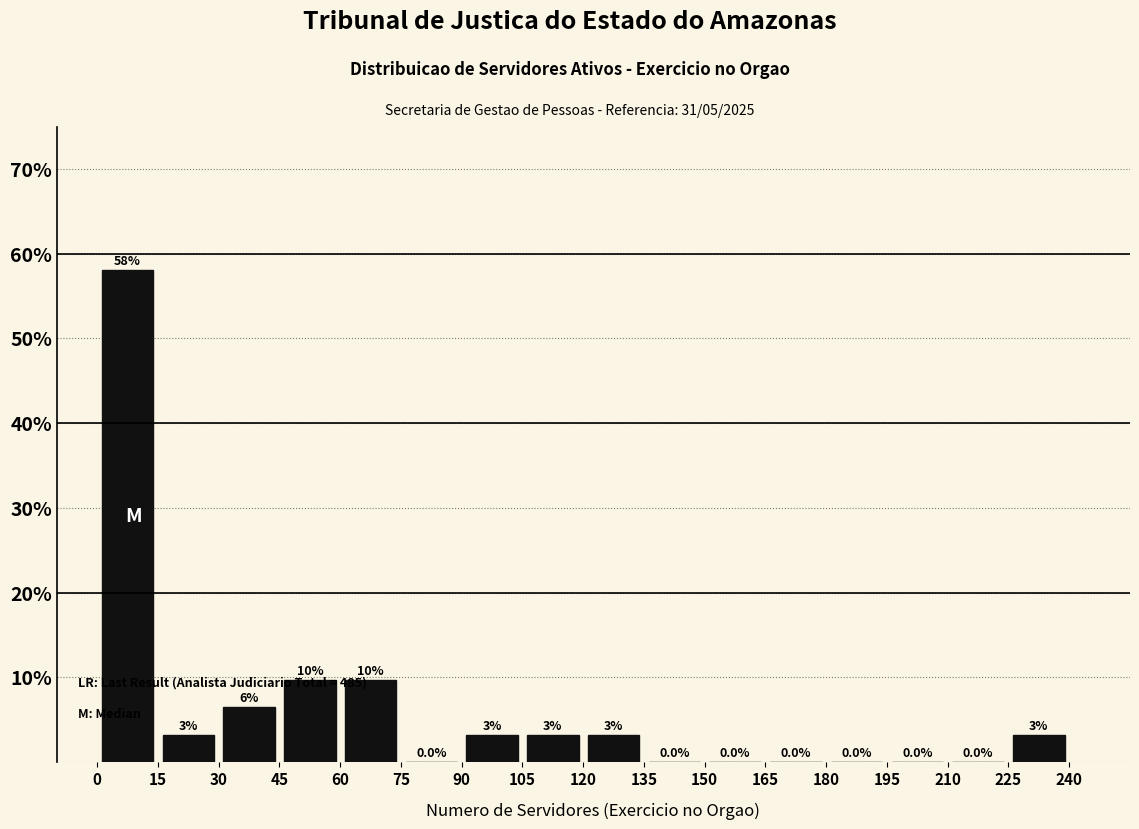

Which range on the x-axis has the tallest bar?

0 to 15